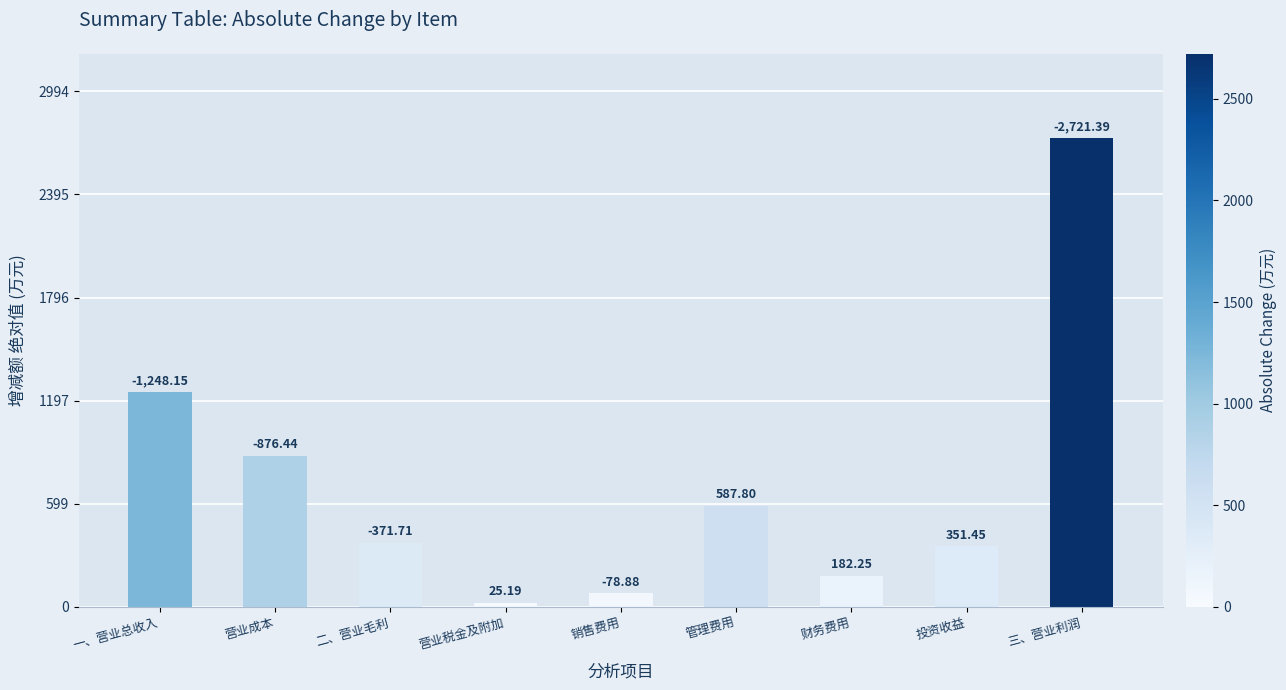

At which label does the data first exceed 371?

一、营业总收入